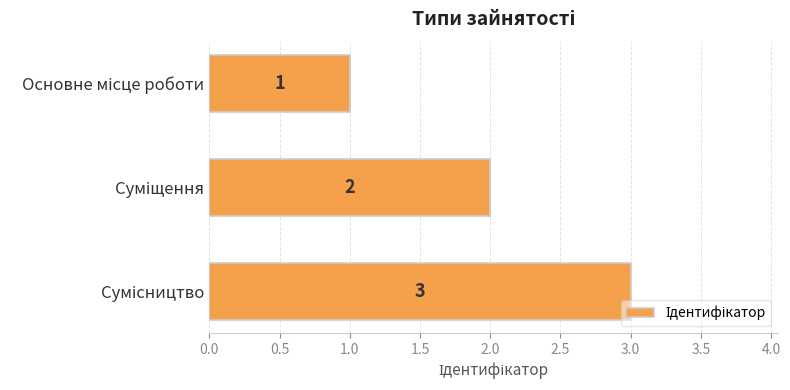

How many values are between 1 and 3?

3